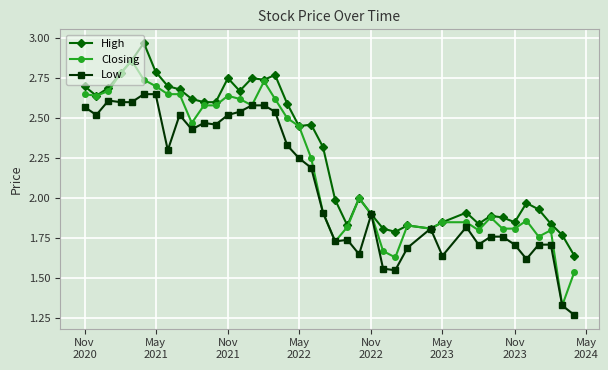

List the series in order of their peak value, highest first.

High, Closing, Low